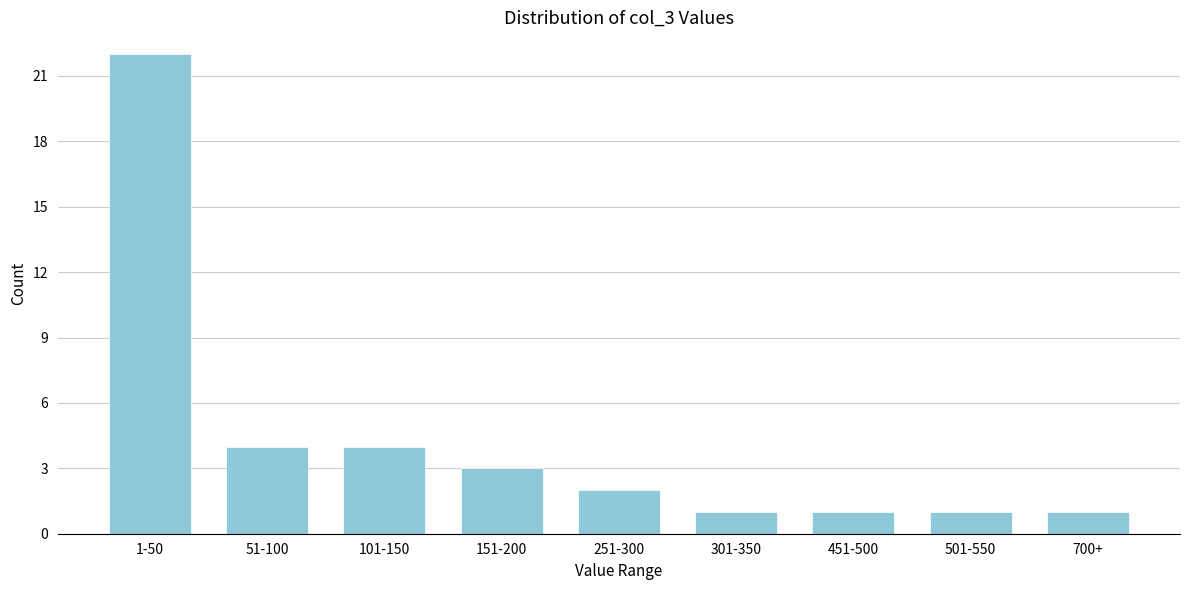

Reading left to right, what are all the values shown in this chart?

22	4	4	3	2	1	1	1	1